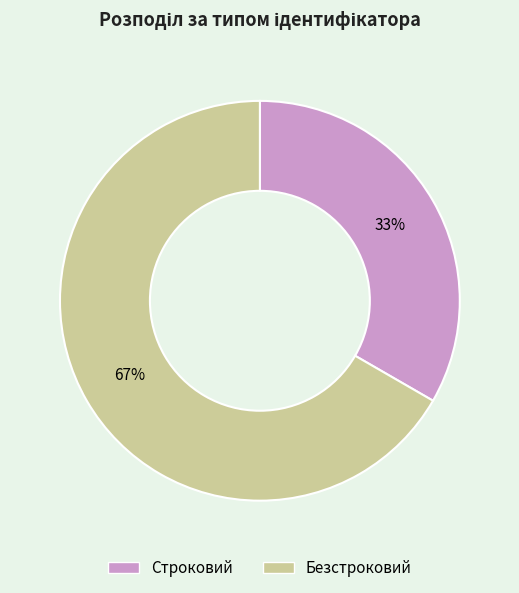

Which category has the smallest portion of the pie?

Строковий